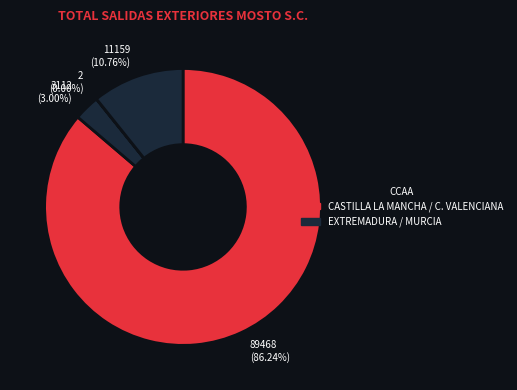

Which category has the biggest portion of the pie?

CASTILLA LA MANCHA